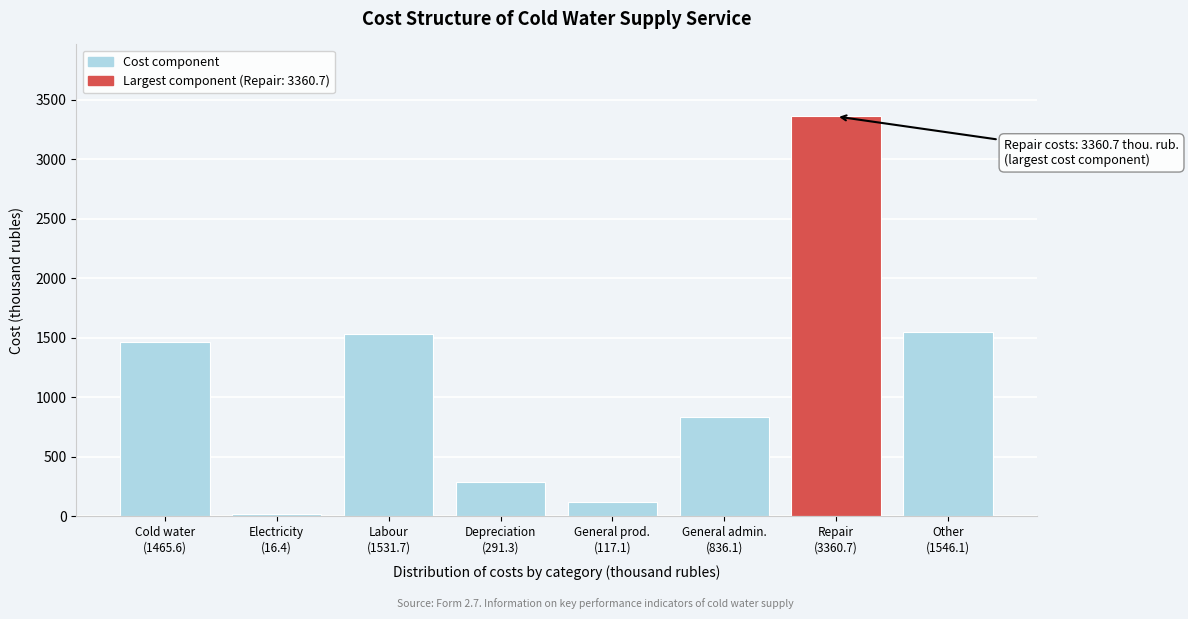

What is the maximum value shown in the chart?

3360.7